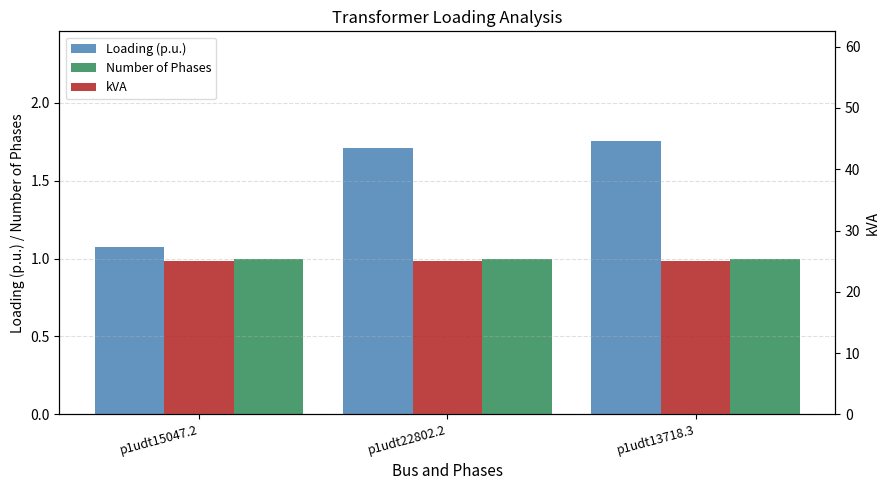

What is the label of the 3rd bar from the right?

p1udt15047.2